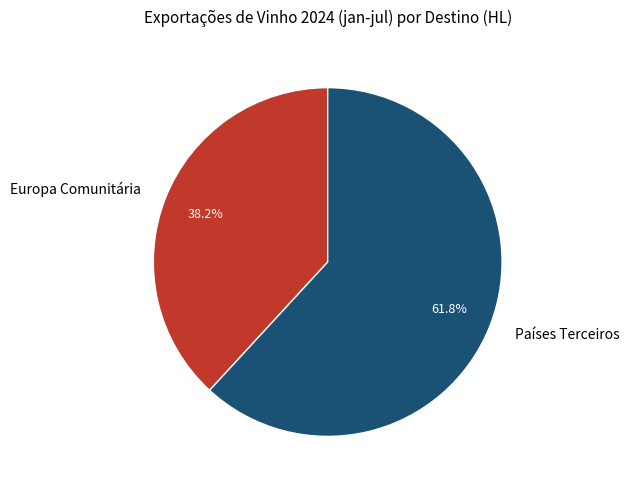

Rank the categories by value from lowest to highest.

Europa Comunitária, Países Terceiros